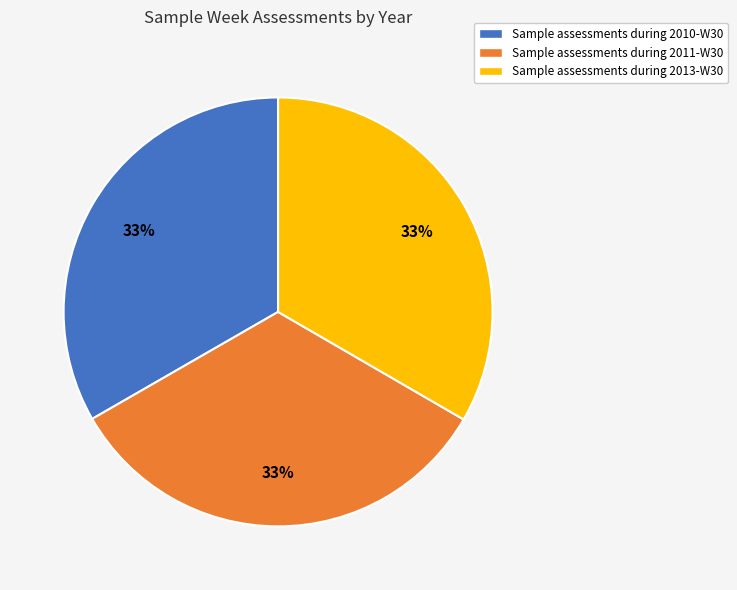

Count the number of slices in the pie.

3